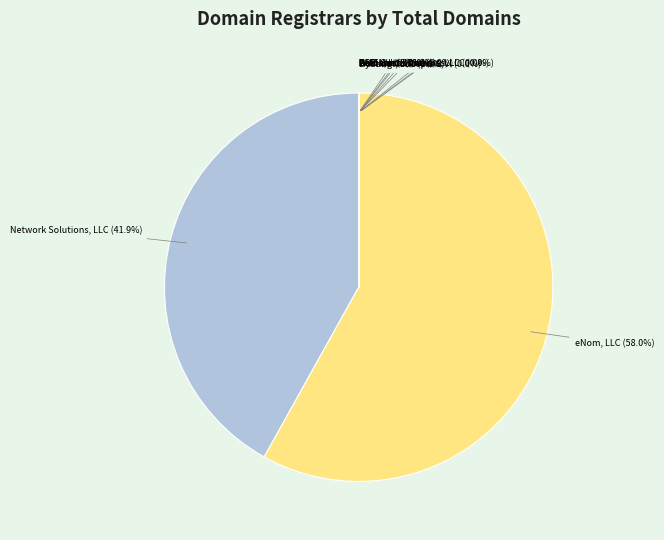

What is the largest slice in the pie chart?

eNom, LLC